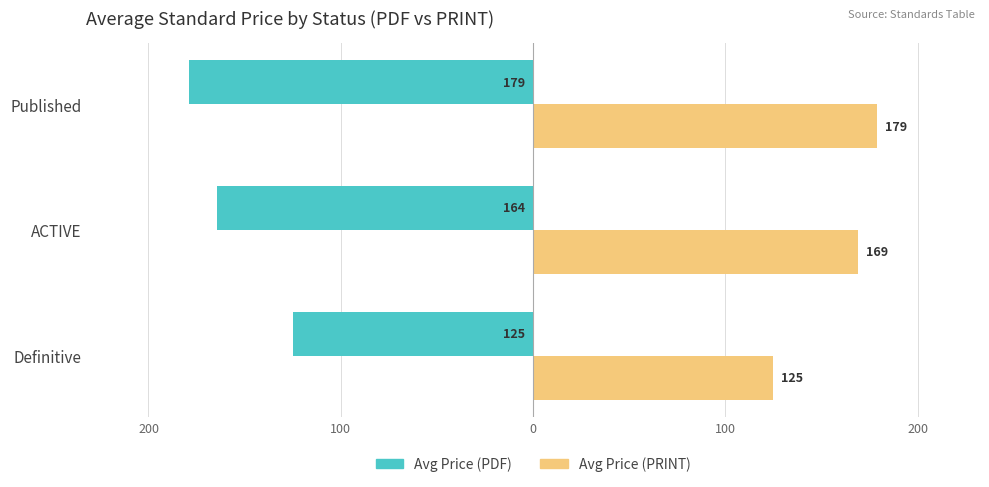

What is the maximum value shown in the chart?

178.8